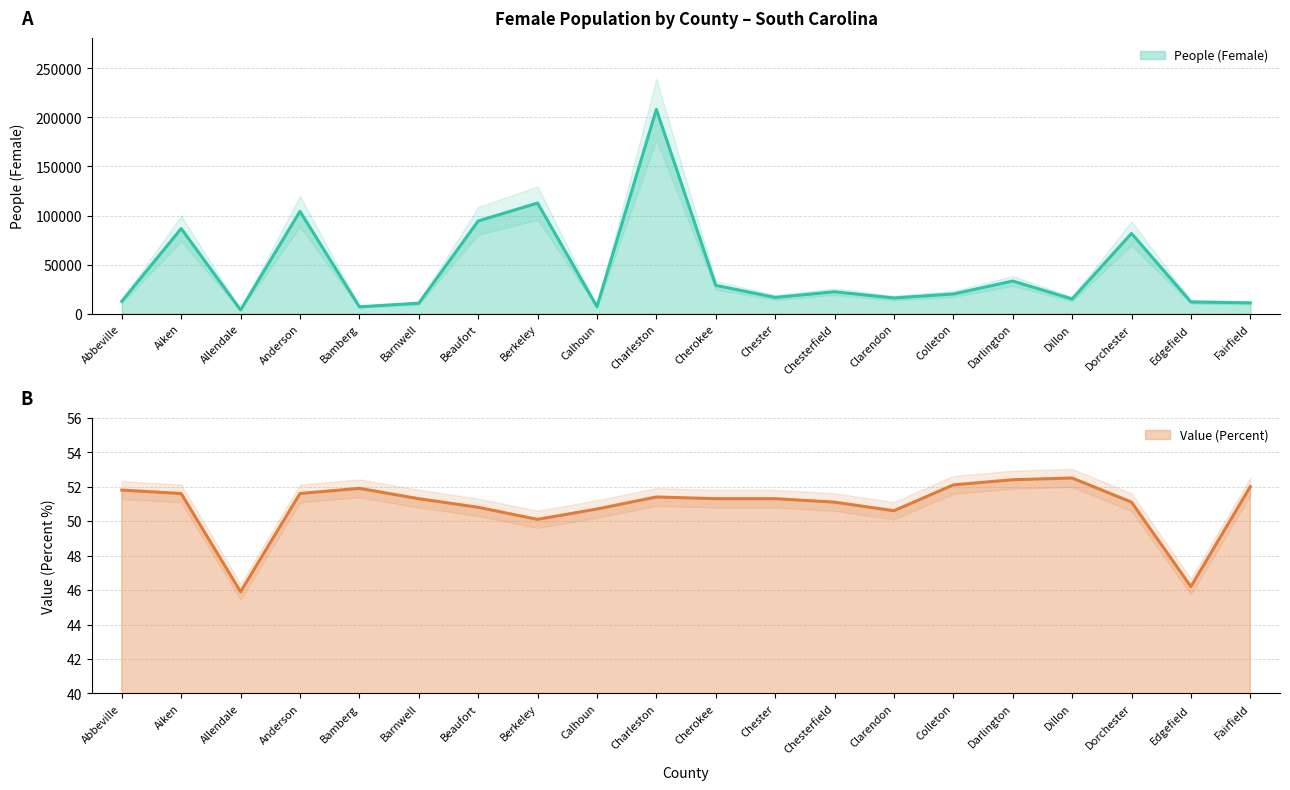

Between Abbeville and Charleston, which is larger?

Charleston